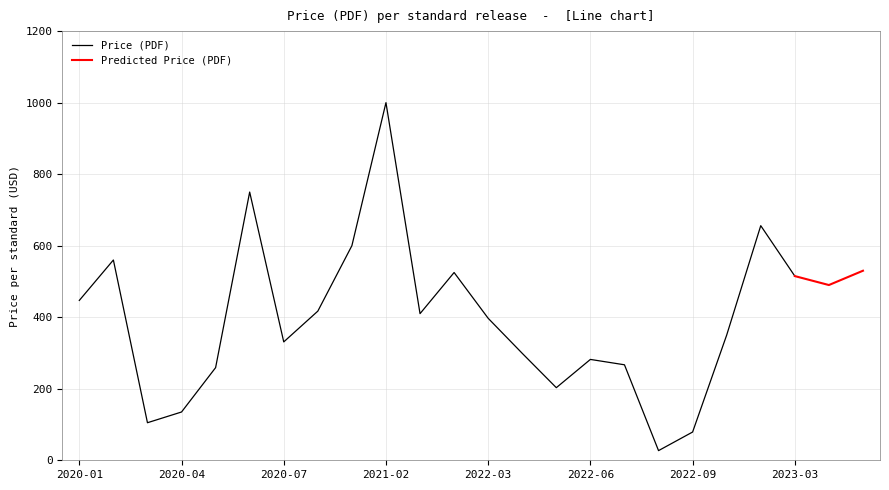

What position from the right is 2022-03?

10